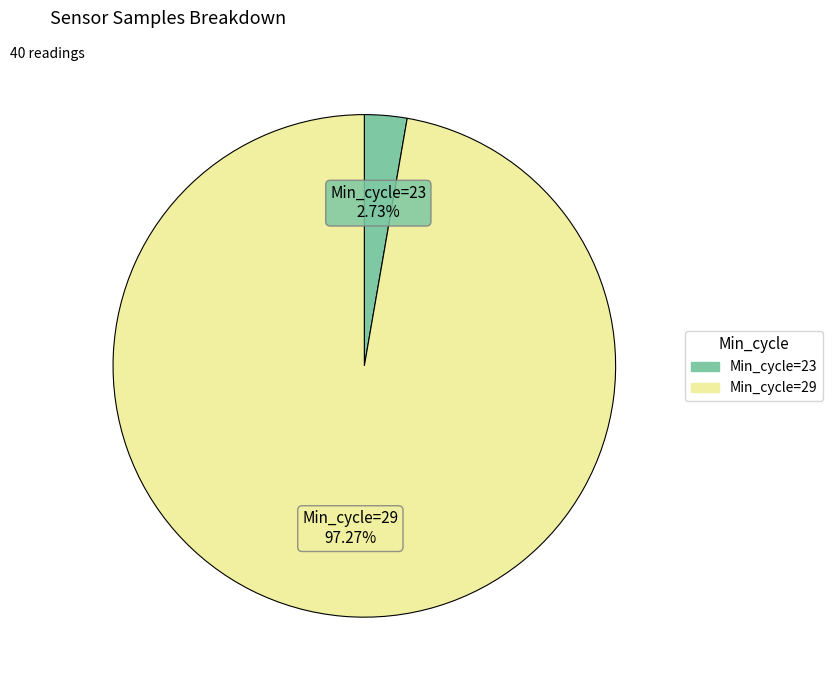

Does any single category account for the majority?

Yes